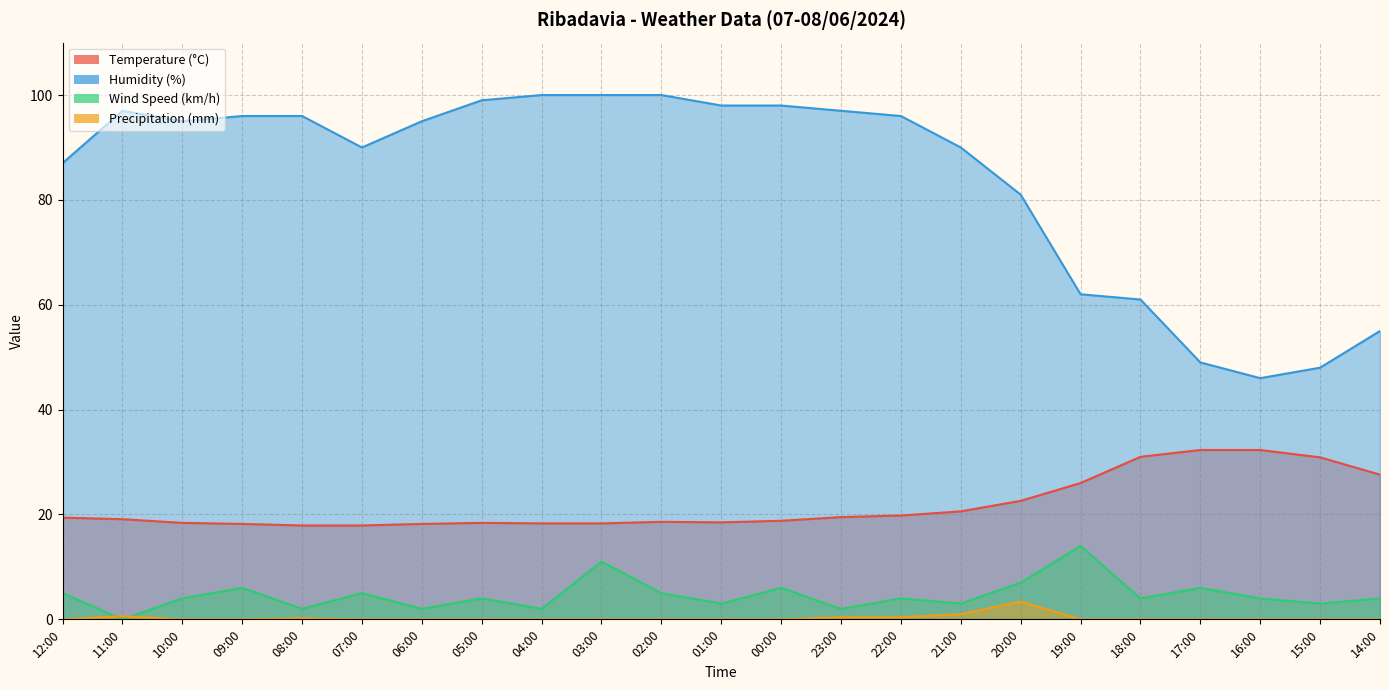

True or false: Temperature (°C) has a value of 13.1 at 18:00.

False